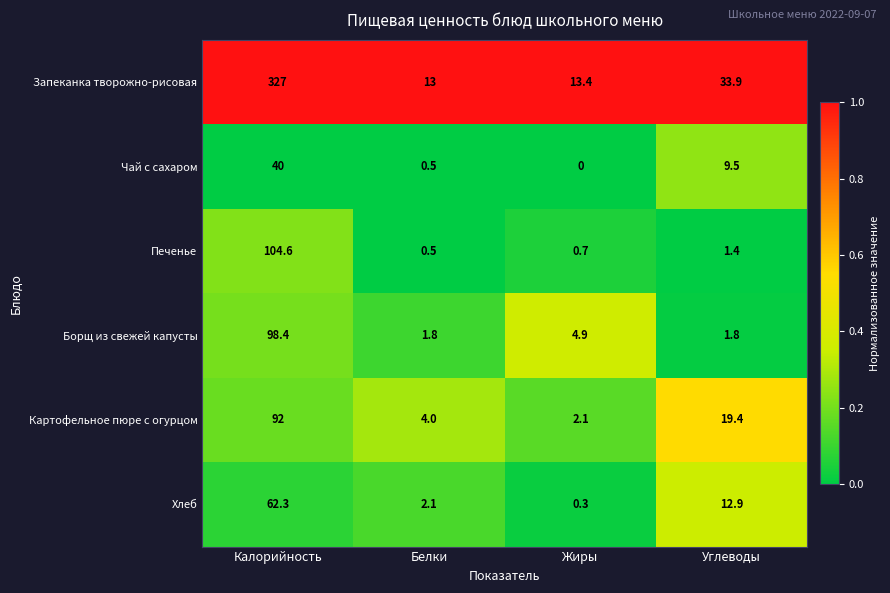

The value of Хлеб at Калорийность is 62.3. True or false?

True